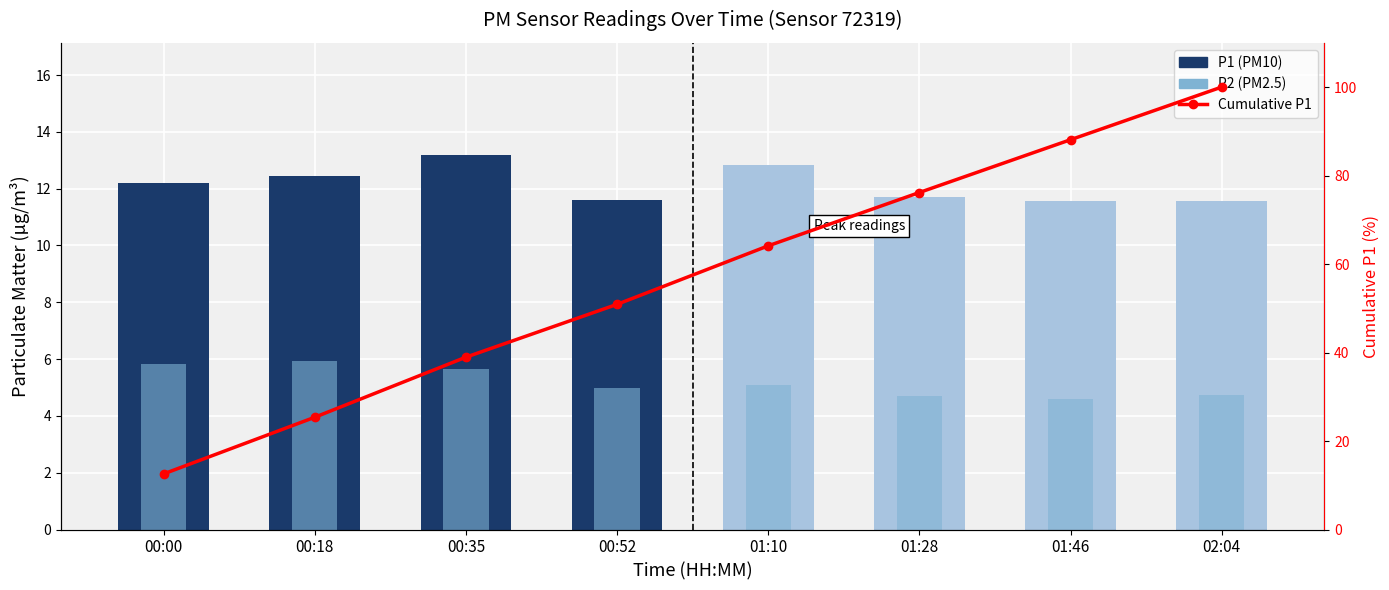

At which category is the sum across all series the highest?

02:04